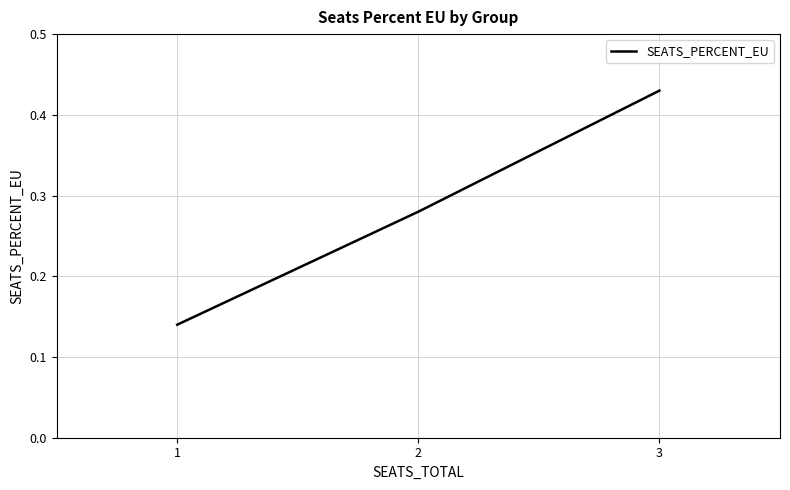

The value at 1 is 0.0. True or false?

False